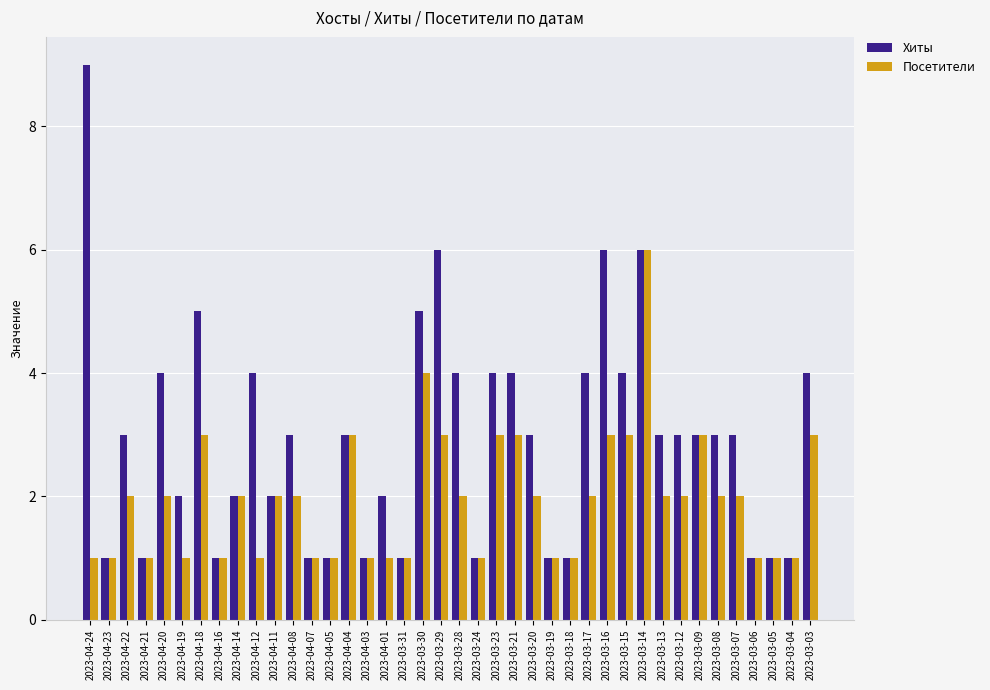

Which series has the largest range (max minus min)?

Хиты